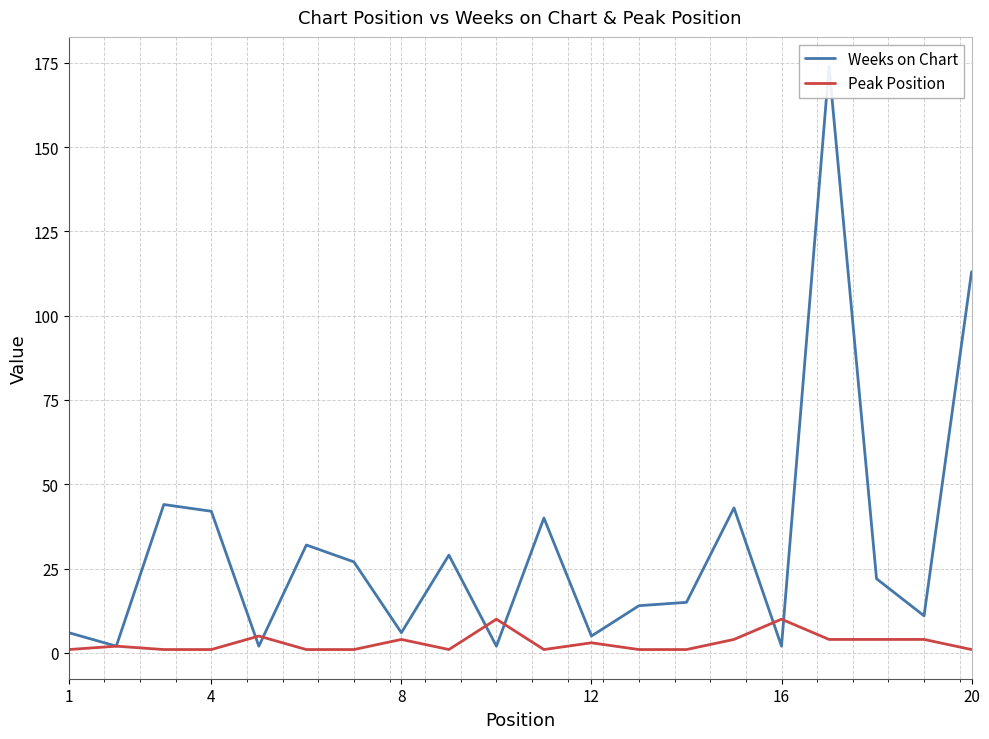

What is the difference between the maximum and minimum values in the Peak Position series?

9